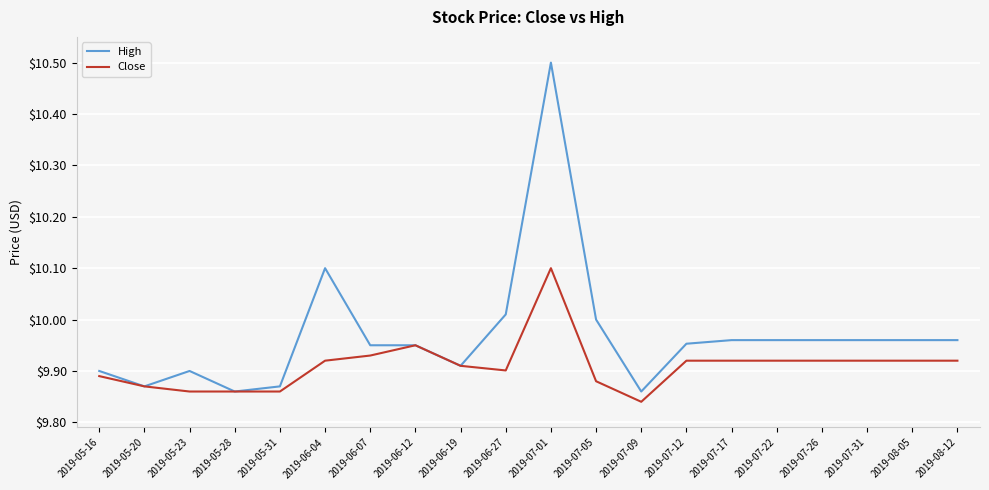

Is this an area chart (filled region under the line)?

No